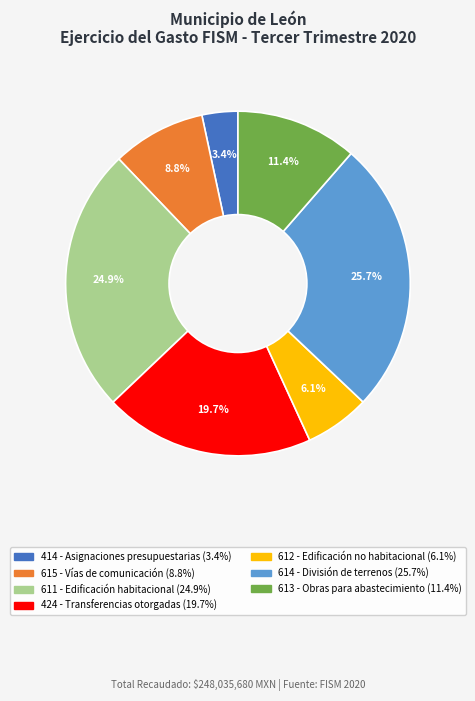

Is there a majority slice in this chart?

No